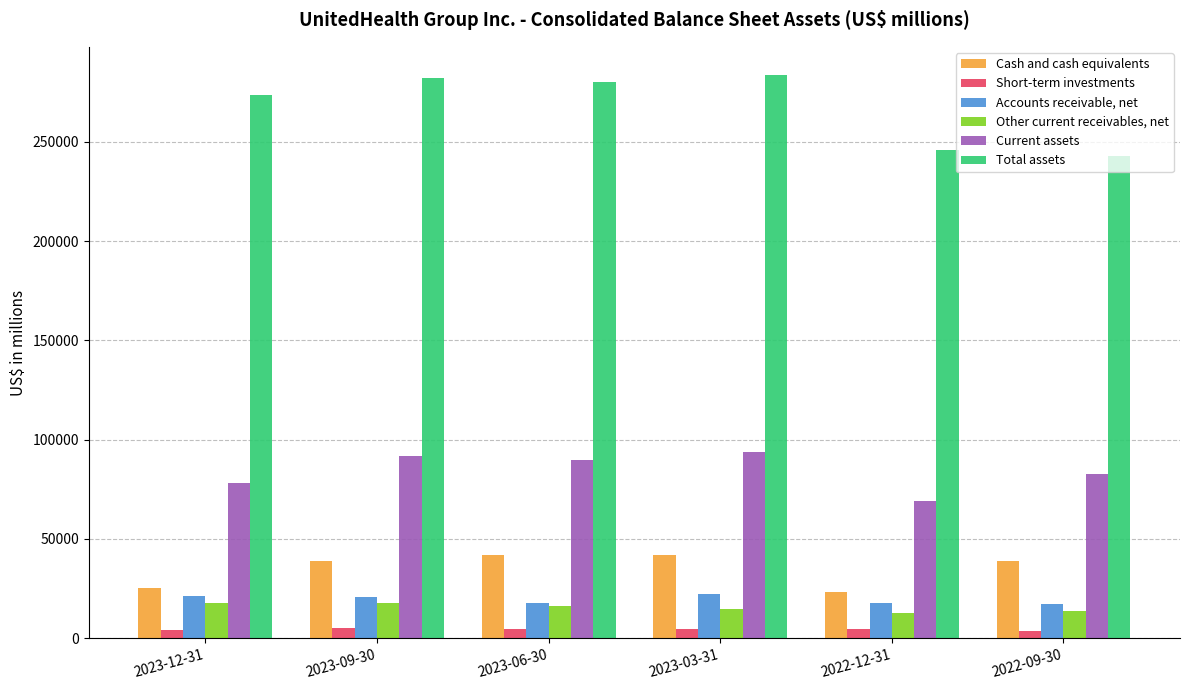

At which label does Short-term investments first exceed 4546?

2023-09-30